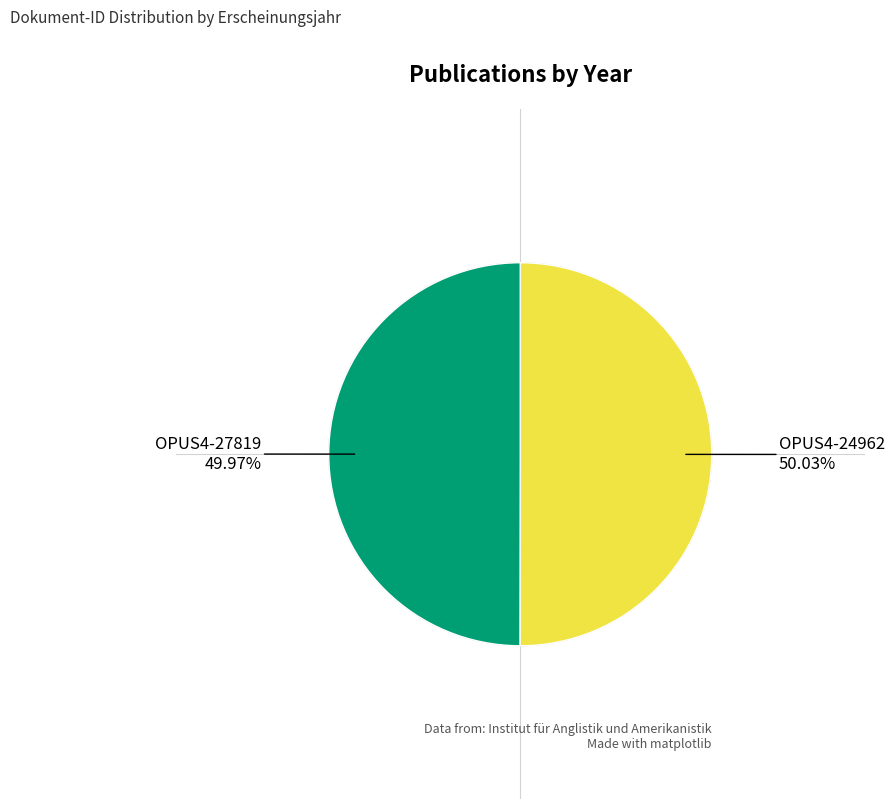

How many slices are in this pie chart?

2